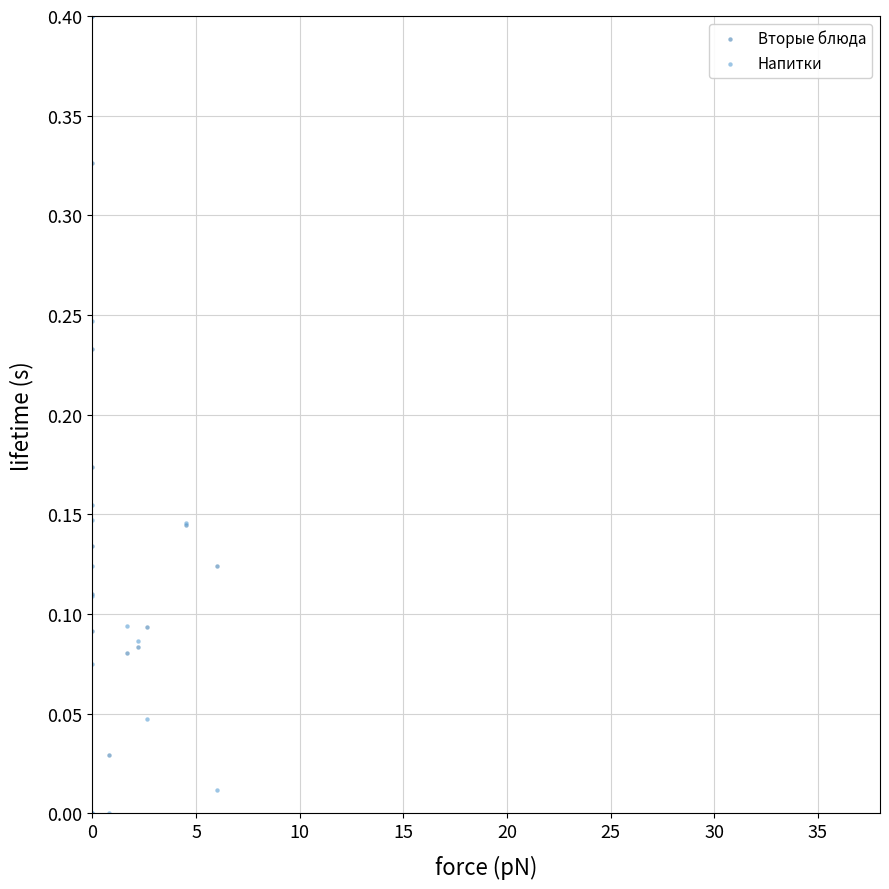

What are all the series names shown in the legend?

Вторые блюда, Напитки